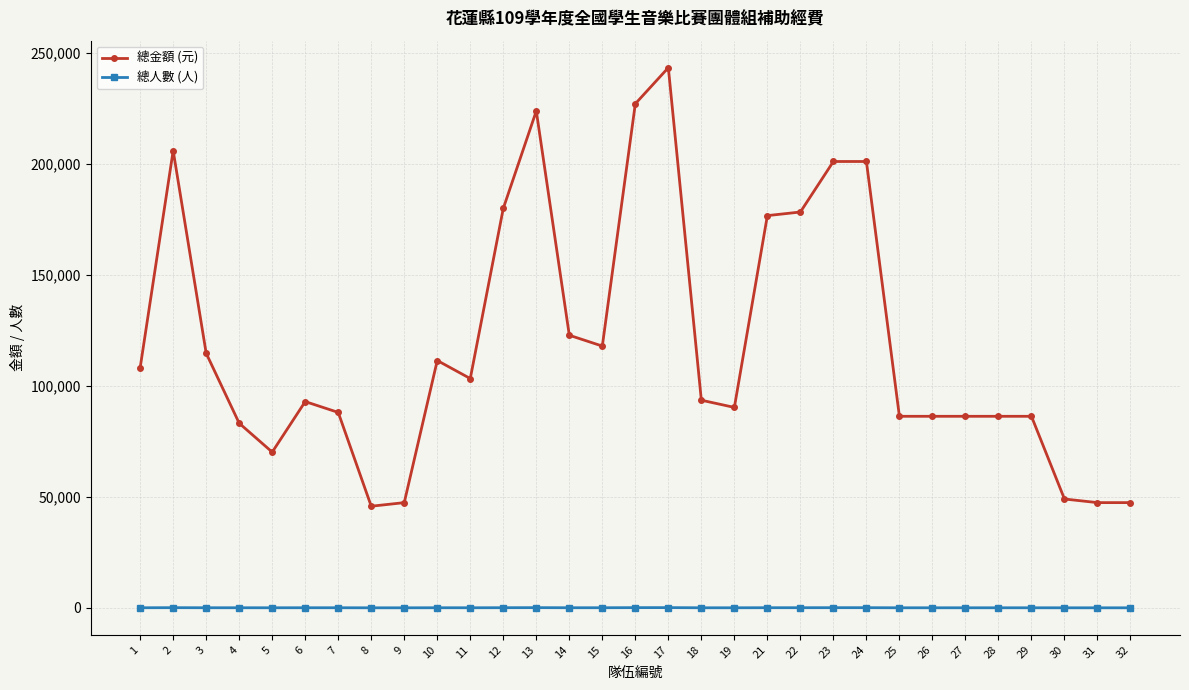

How many categories are shown in the chart?

31